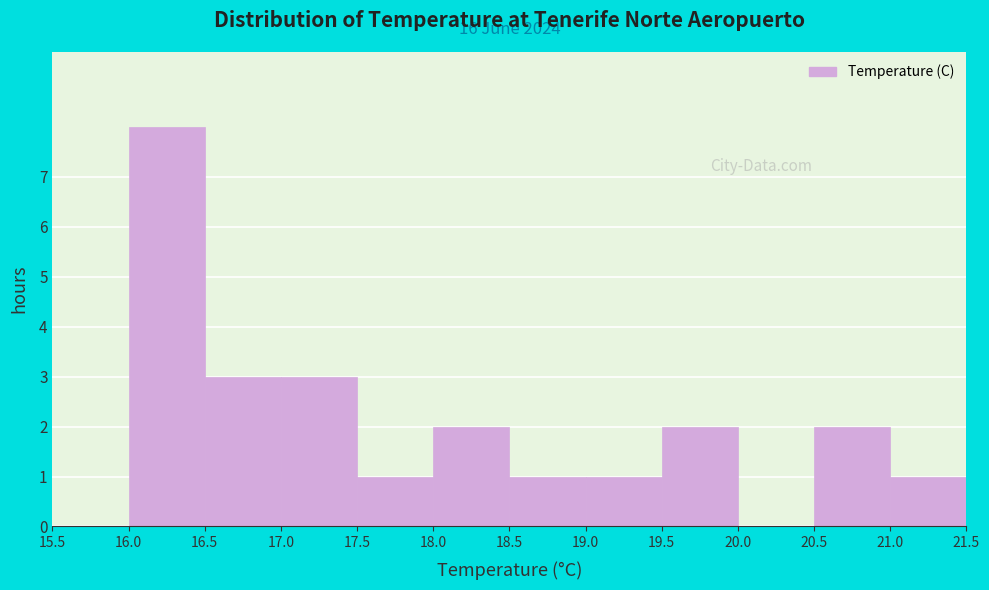

Over which range of the x-axis is the bar tallest?

16.0 to 16.5